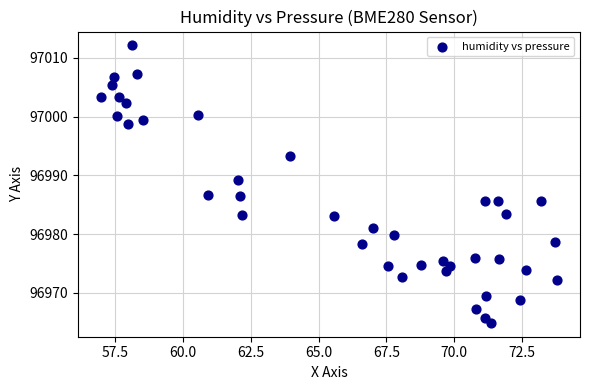

What is the range of Y values (max minus min)?

47.2